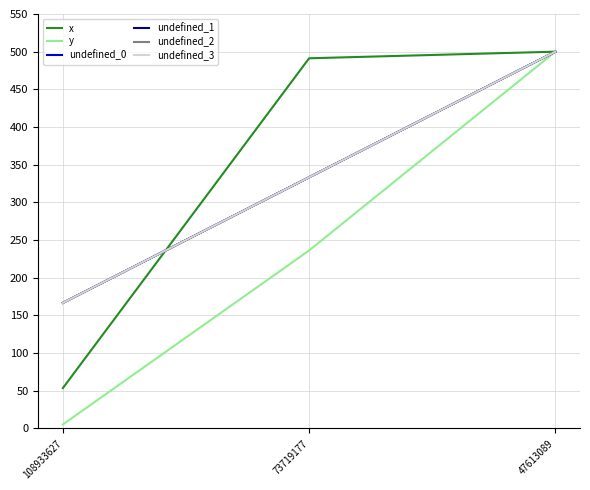

Is this an area chart (filled region under the line)?

No